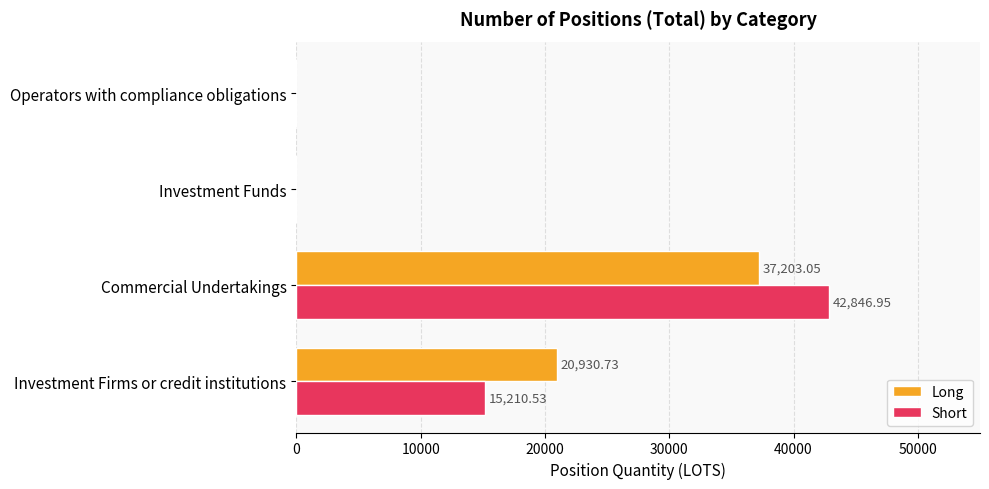

Which label corresponds to the largest value in the chart?

Commercial Undertakings